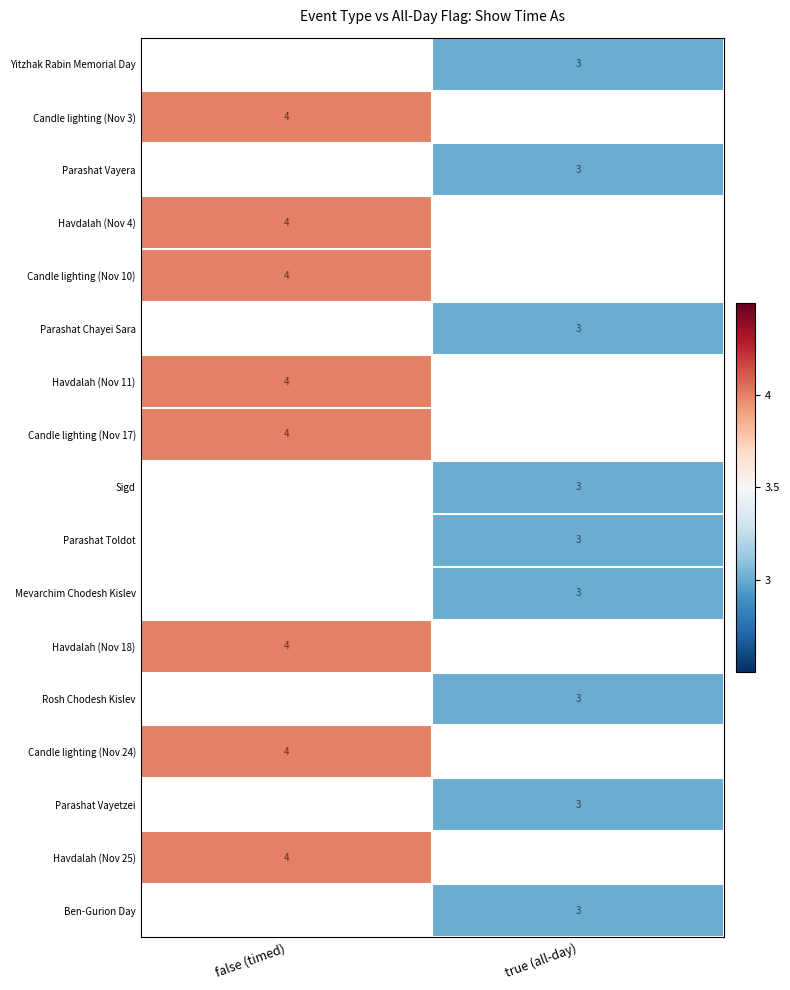

The Ben-Gurion Day series shows 5 at true (all-day). True or false?

False